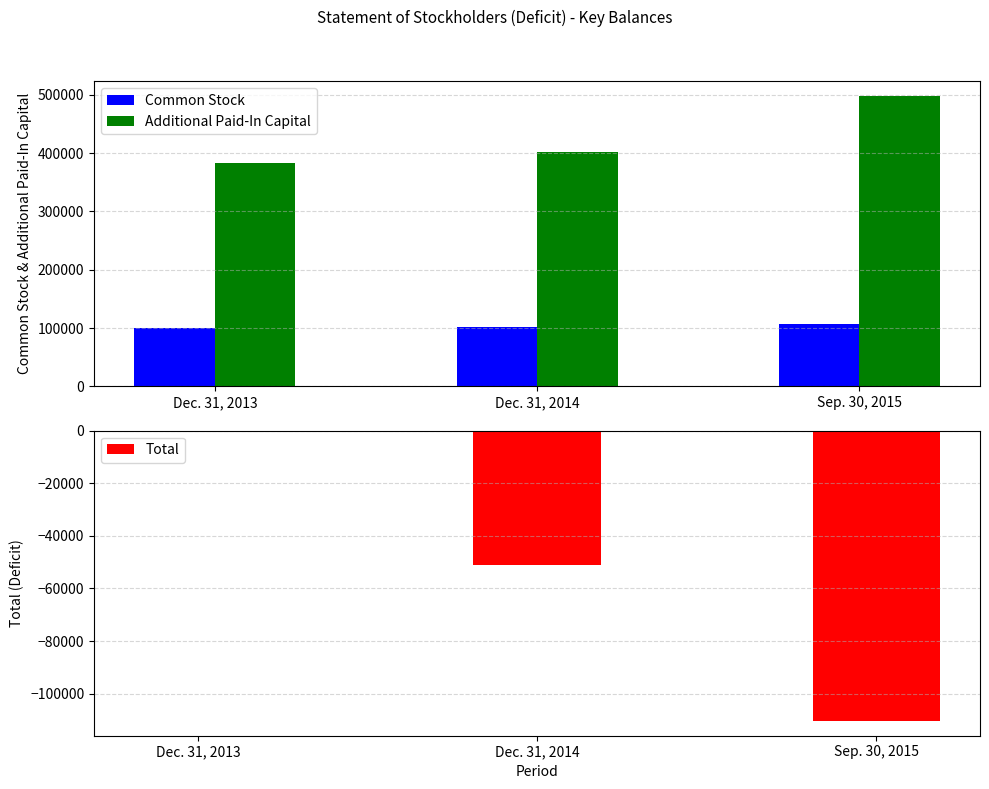

What is the value of the Additional Paid-In Capital bar at the 3rd from the left?

498519